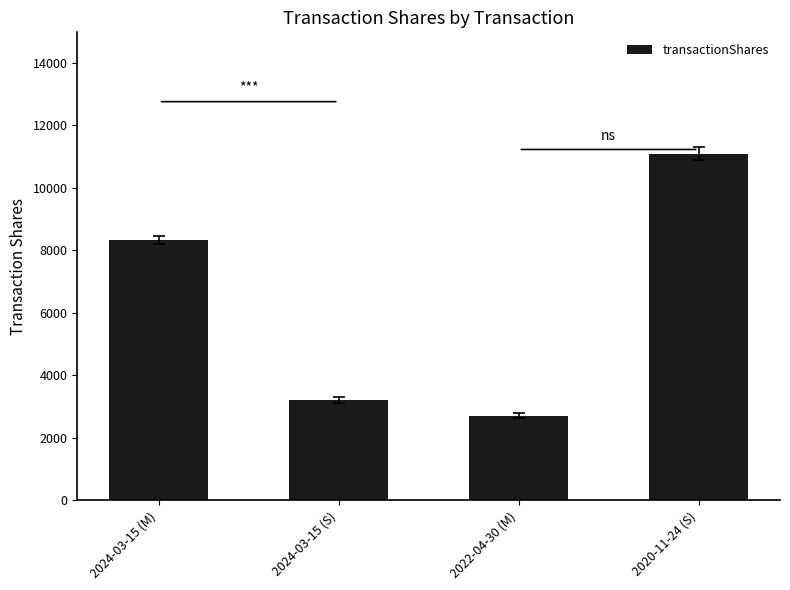

What is the ratio of the value at 2024-03-15 (M) to the value at 2022-04-30 (M)?

3.1